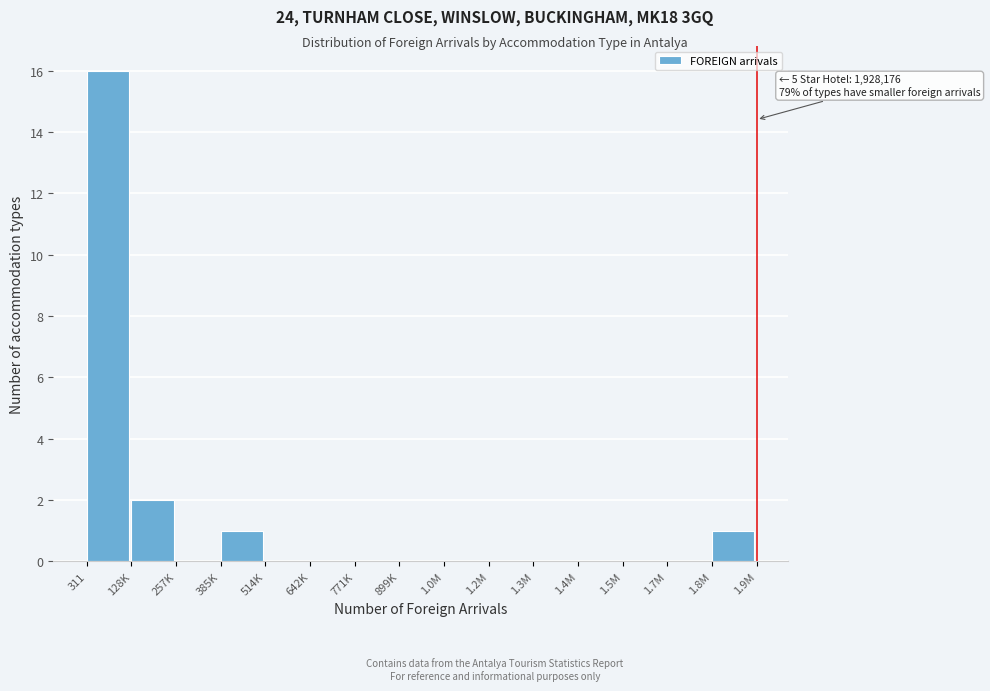

Reading left to right, list all the values displayed in this chart.

311=16	128K=2	257K=0	385K=1	514K=0	642K=0	771K=0	899K=0	1.0M=0	1.2M=0	1.3M=0	1.4M=0	1.5M=0	1.7M=0	1.8M=1